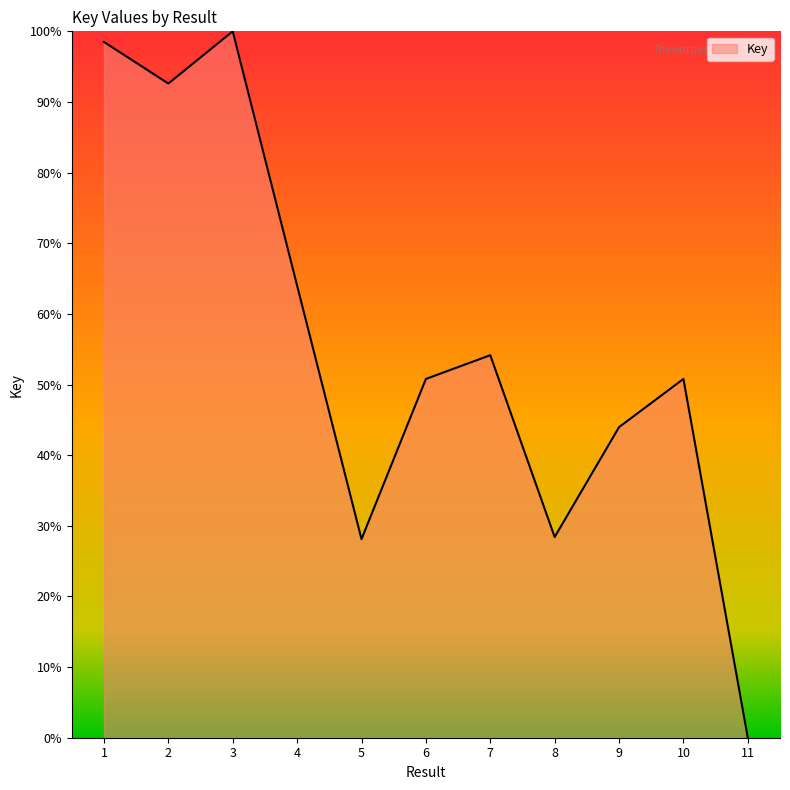

Does the chart display data point markers on the line(s)?

No